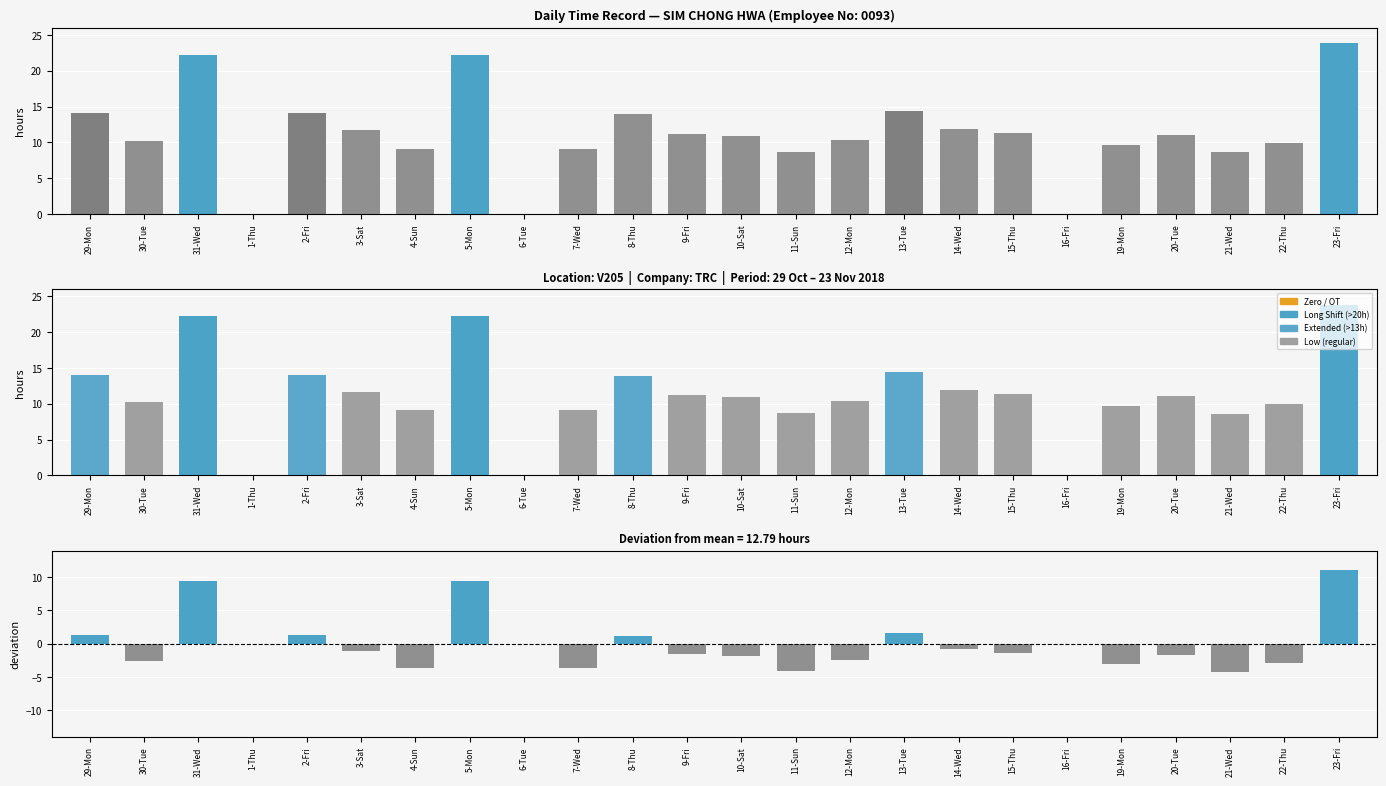

What position from the right is 22-Thu?

2